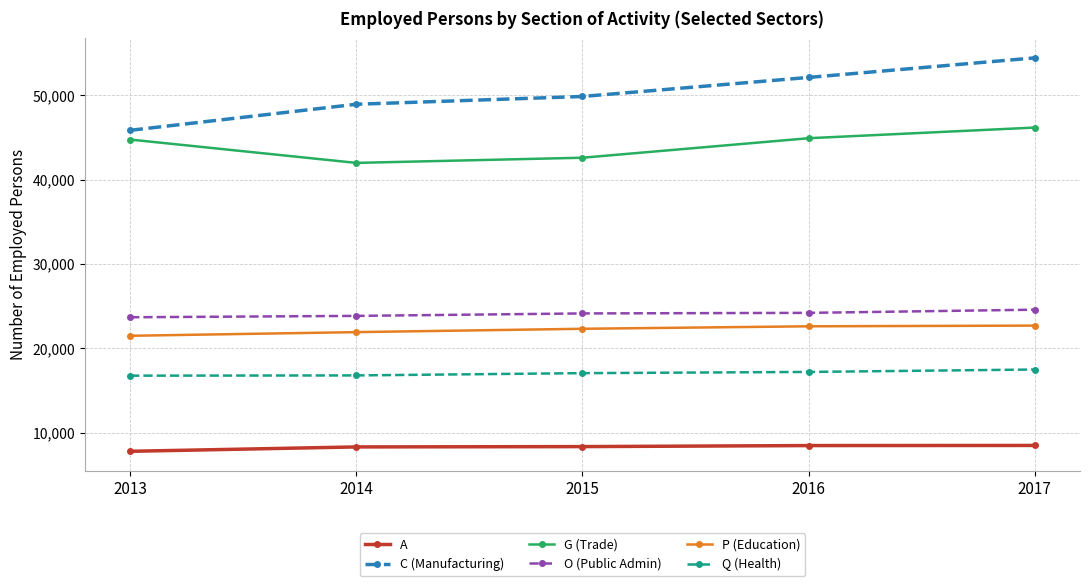

True or false: C (Manufacturing) and G (Trade) cross at least once.

False